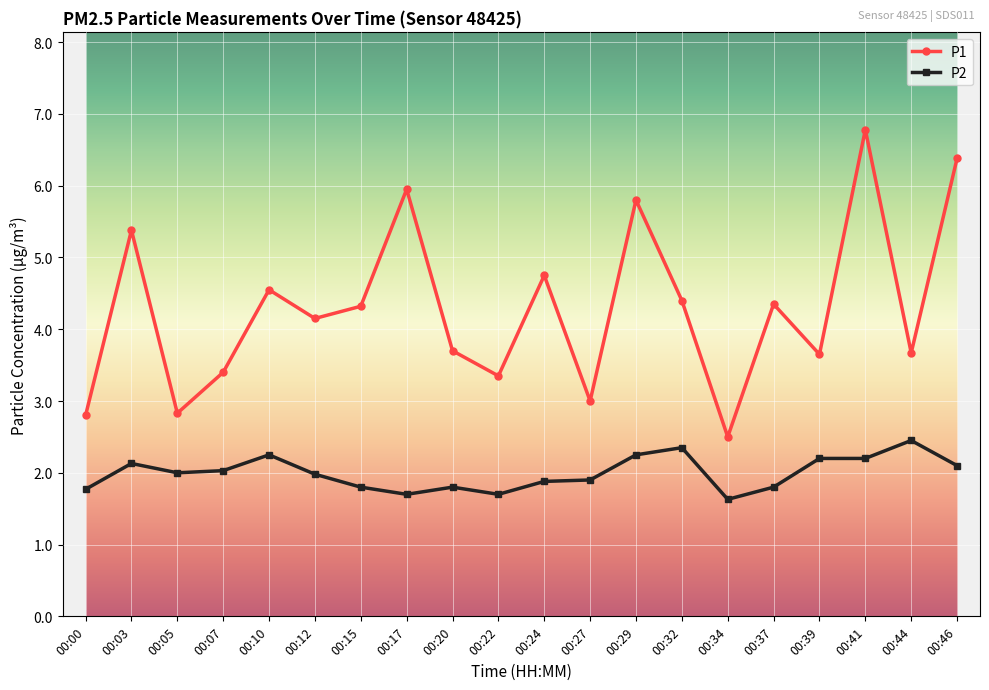

Which category has the highest value across all series?

00:41